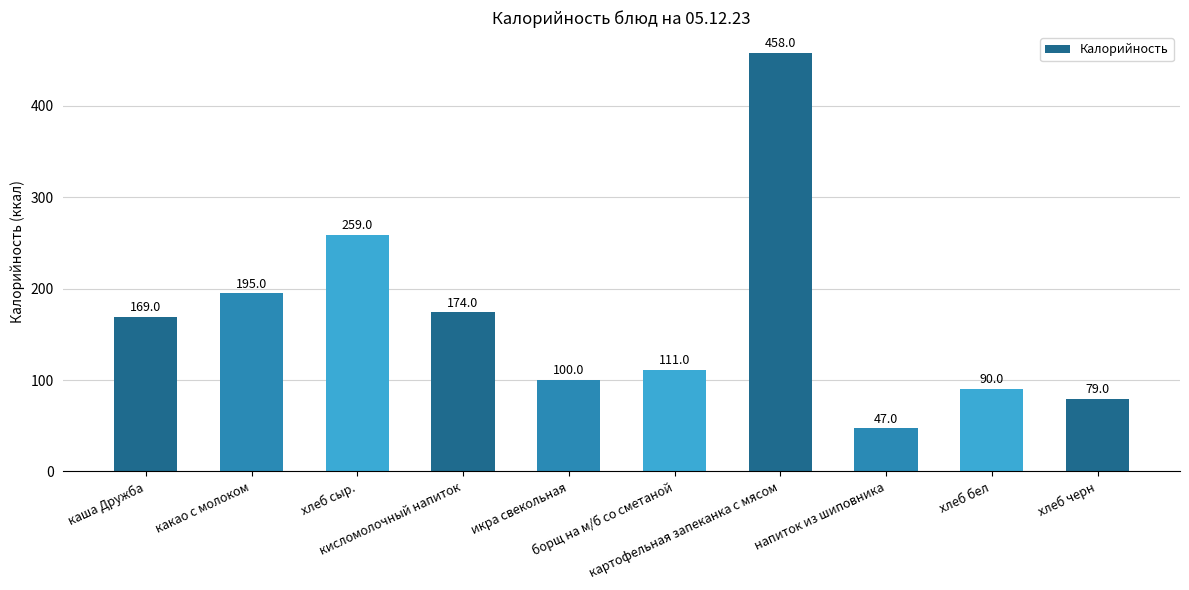

How many series are shown in this chart?

1